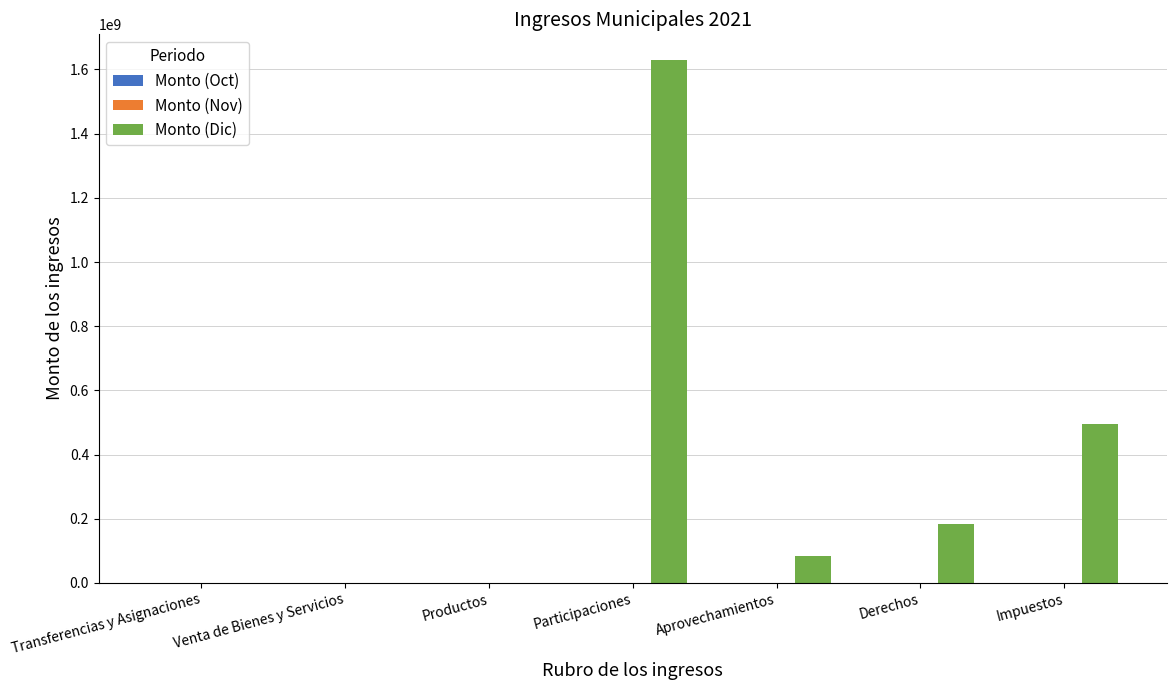

The value of Monto (Dic) at Impuestos is 495683457.9. True or false?

True